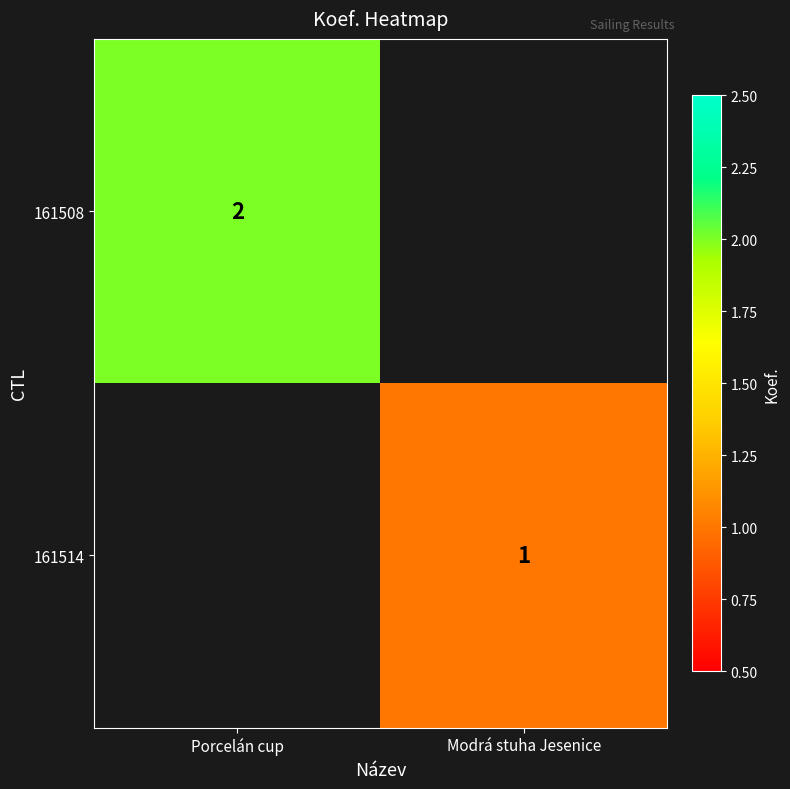

Is it true that 161508 equals 2 at Porcelán cup?

True